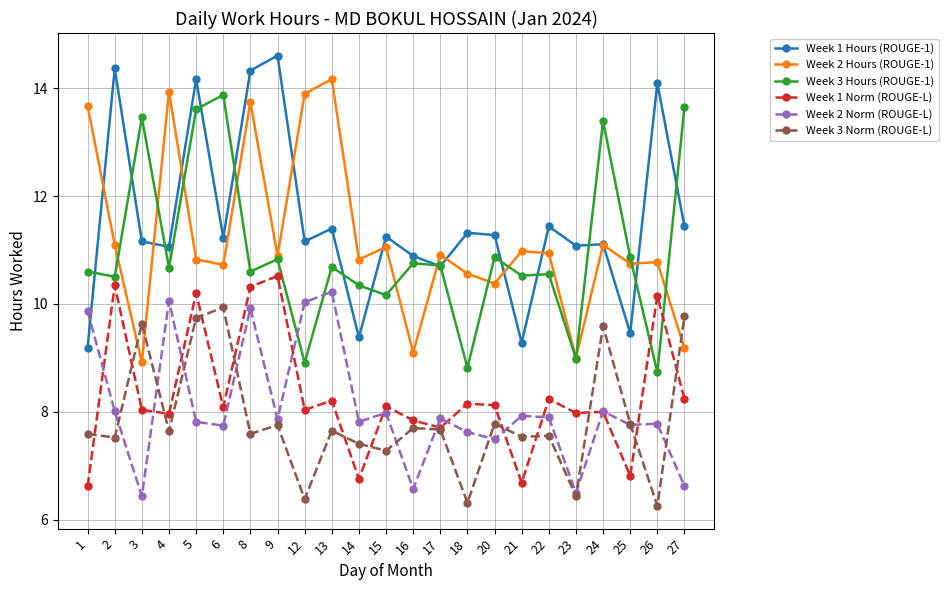

What is the greatest value displayed?

14.6